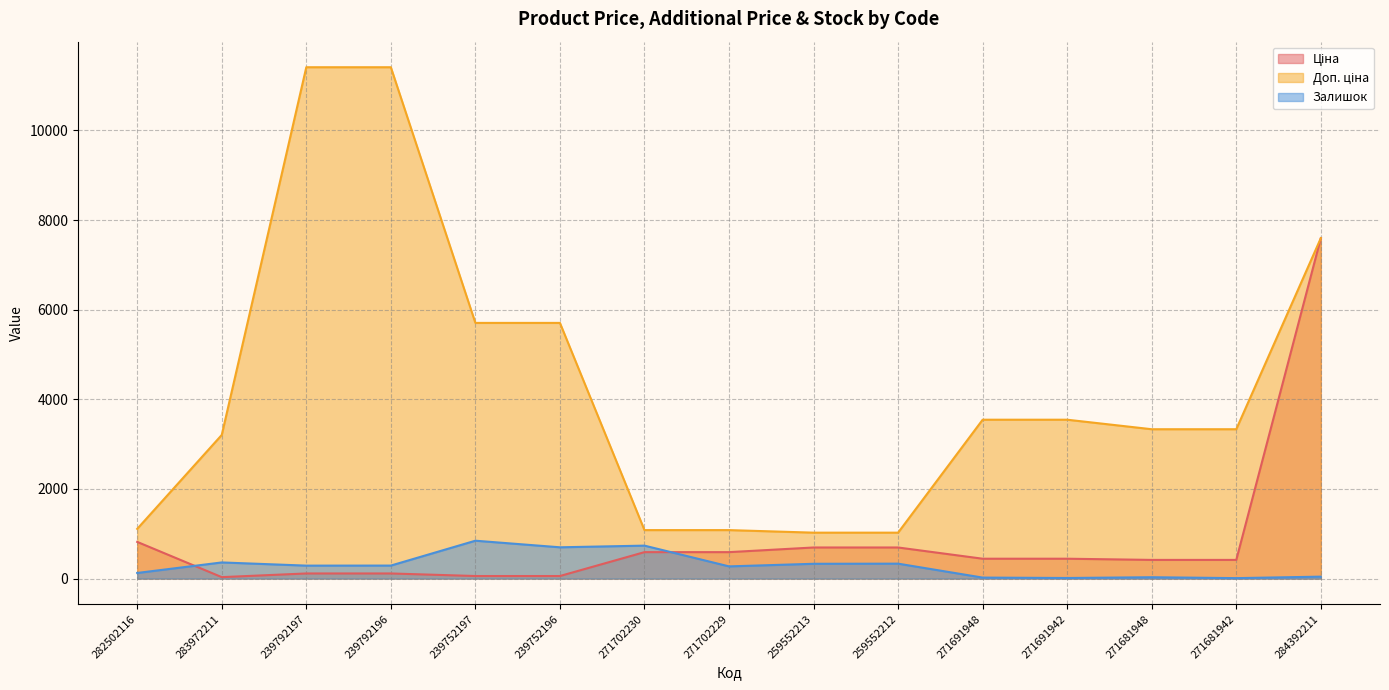

What is the greatest value displayed?

11410.0